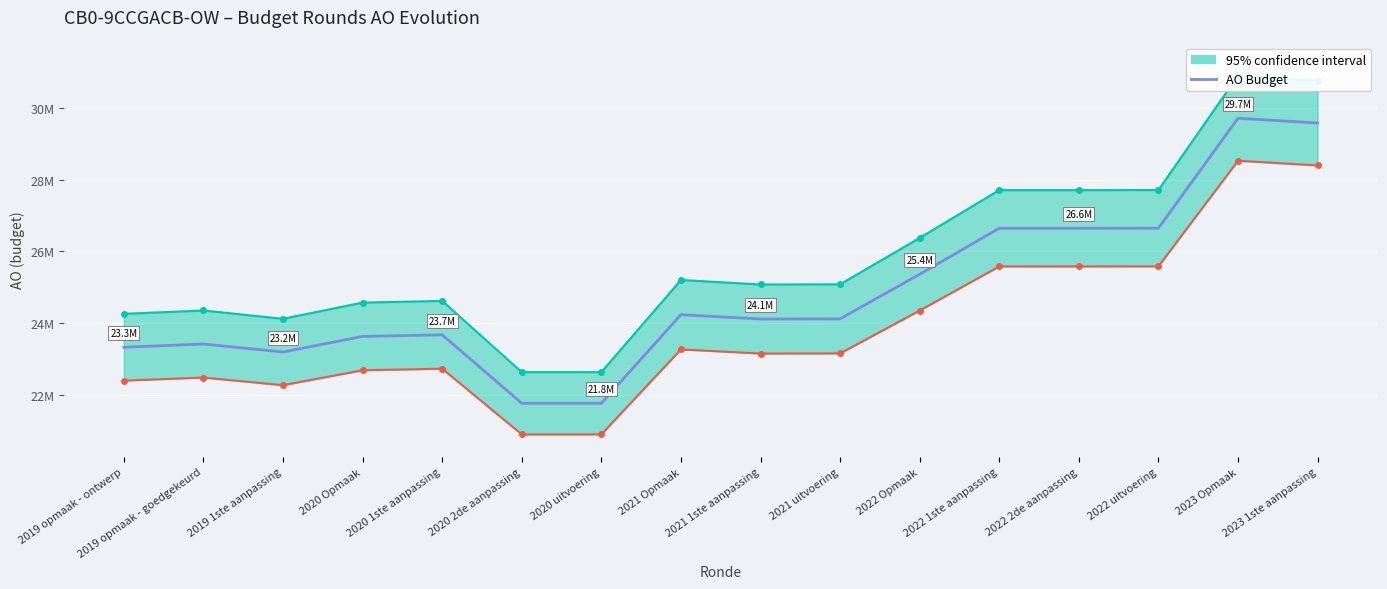

Is this an area chart (filled region under the line)?

No